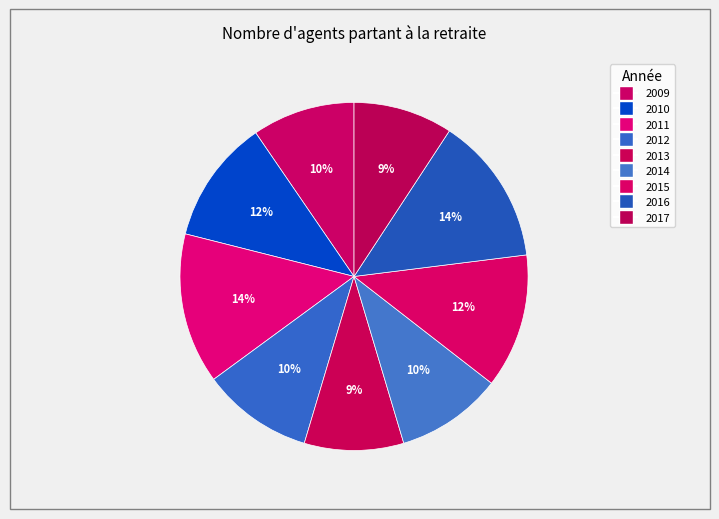

Rank the categories by value from lowest to highest.

2013, 2017, 2009, 2014, 2012, 2010, 2015, 2016, 2011